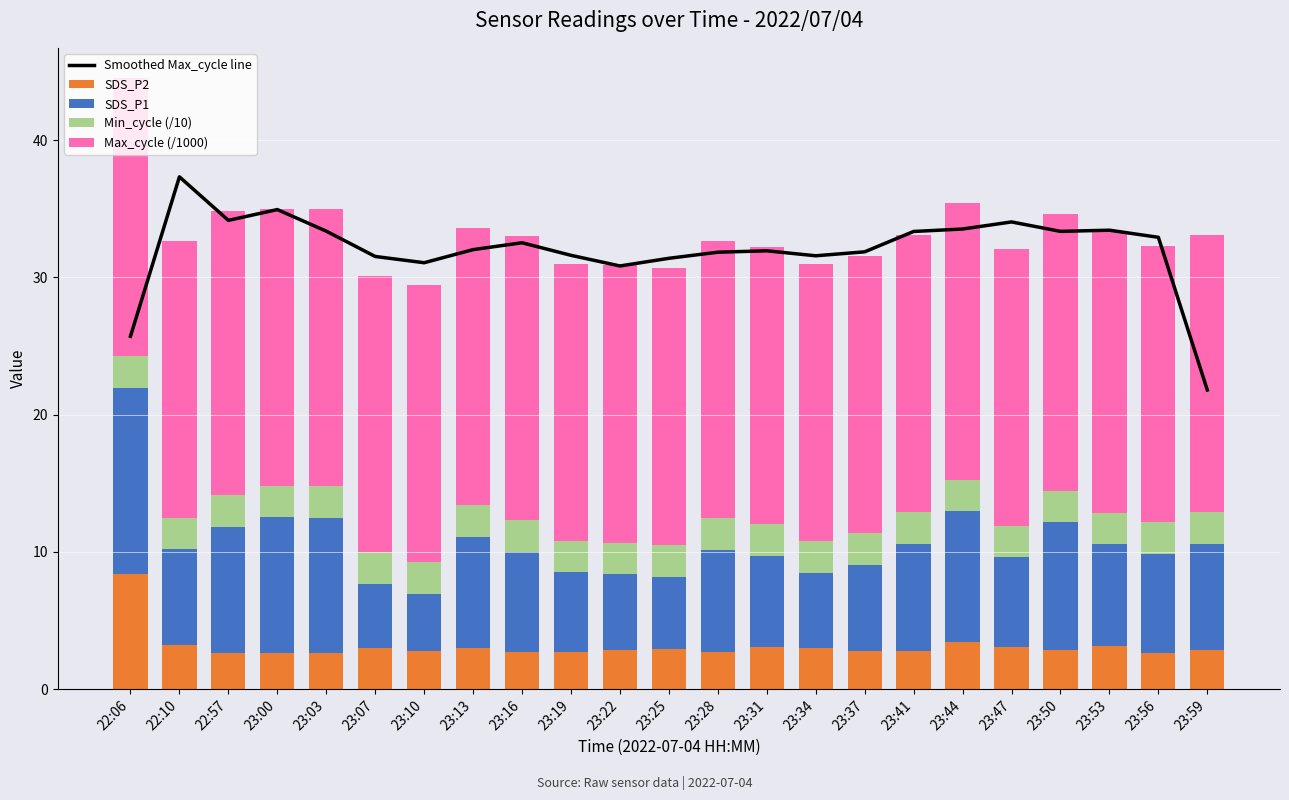

How many values in the Smoothed Max_cycle line series are below 32?

11